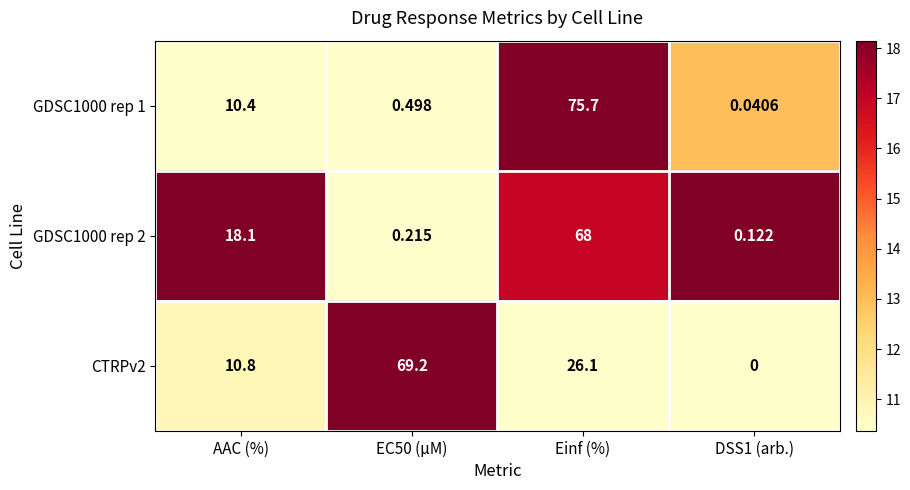

Which label corresponds to the largest value in the chart?

Einf (%)